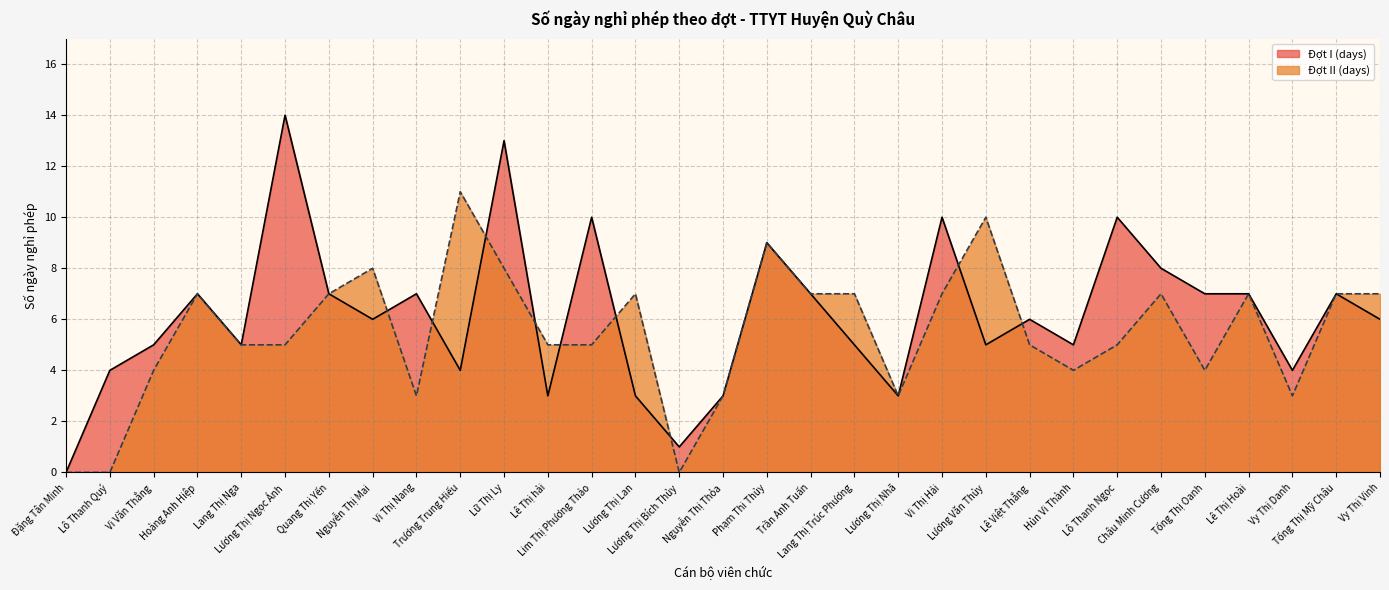

At how many categories does at least one series exceed 4?

25